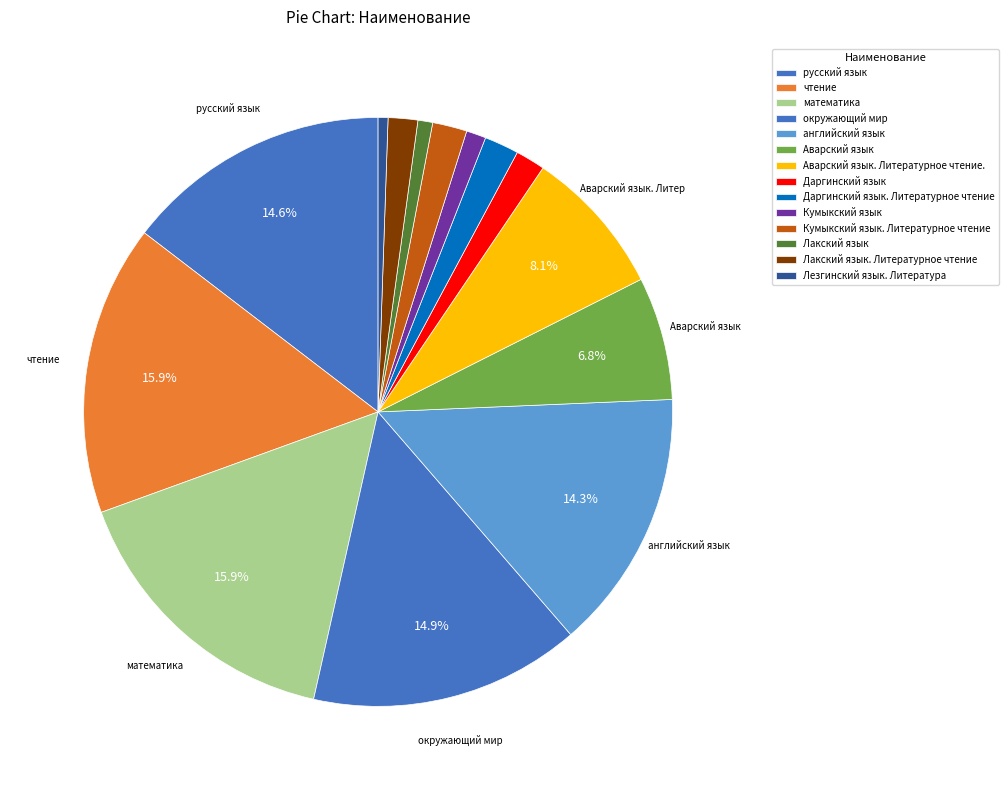

Is Даргинский язык. Литературное чтение the majority of the pie?

No